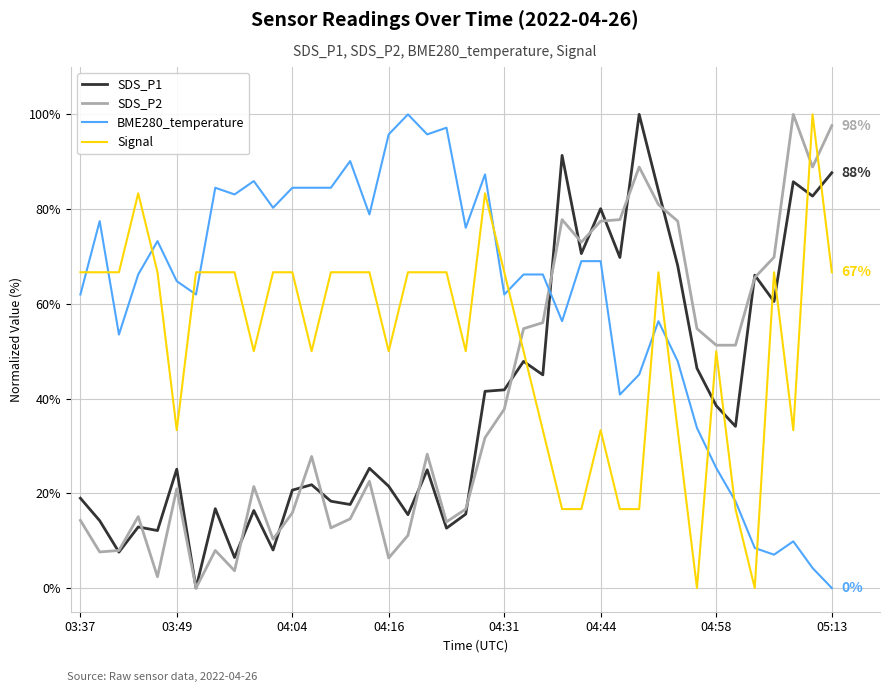

At how many categories does at least one series exceed 35?

40